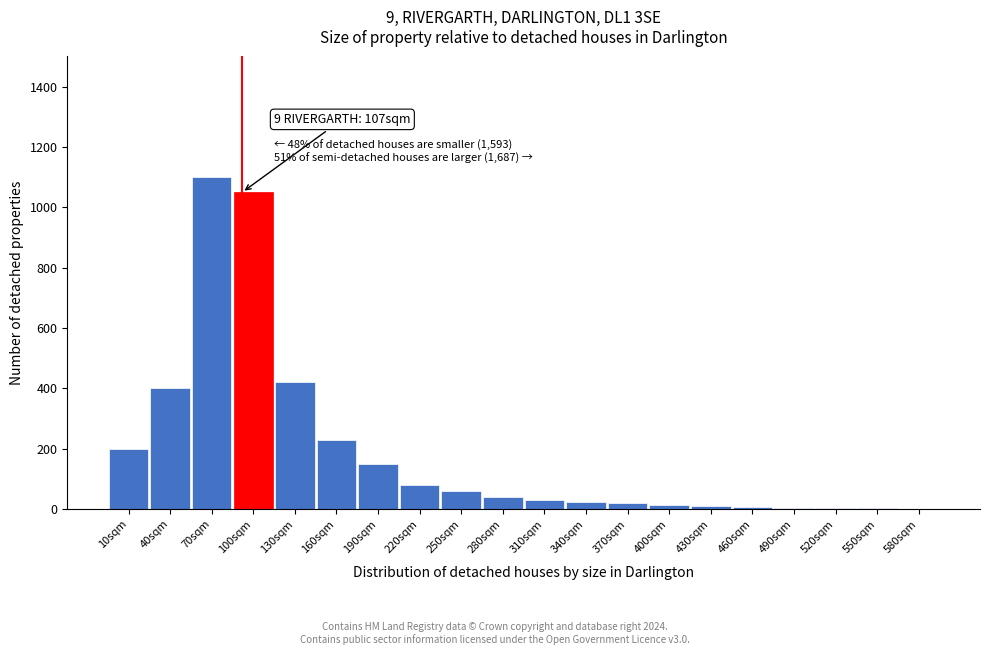

What is the sum of all values?

3852